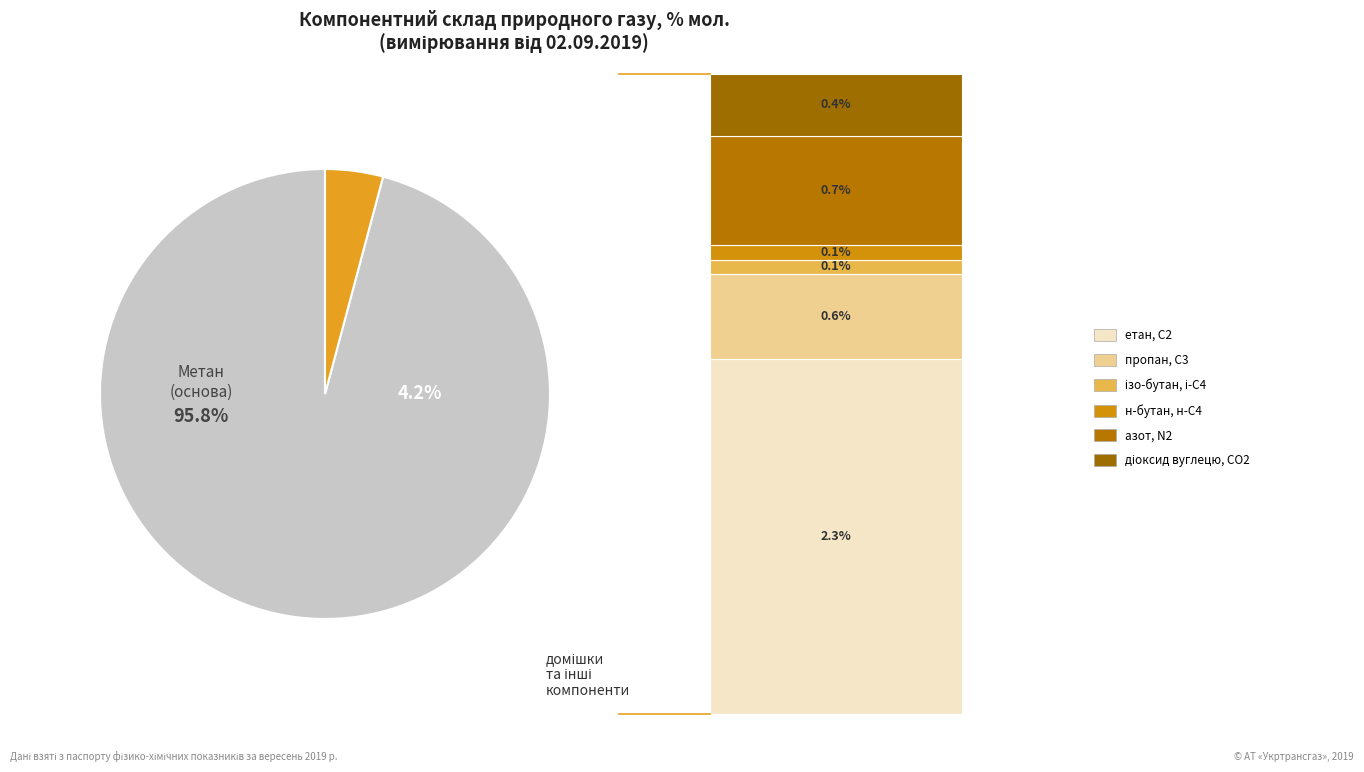

Which slice represents more than half of the pie?

метан, С1